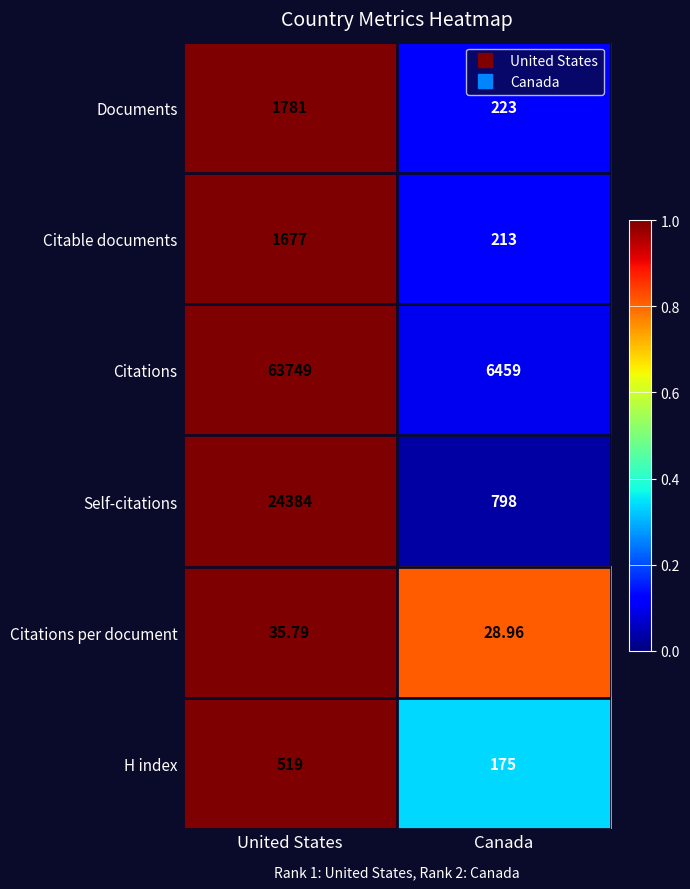

Which series has the largest total across all categories?

Citations